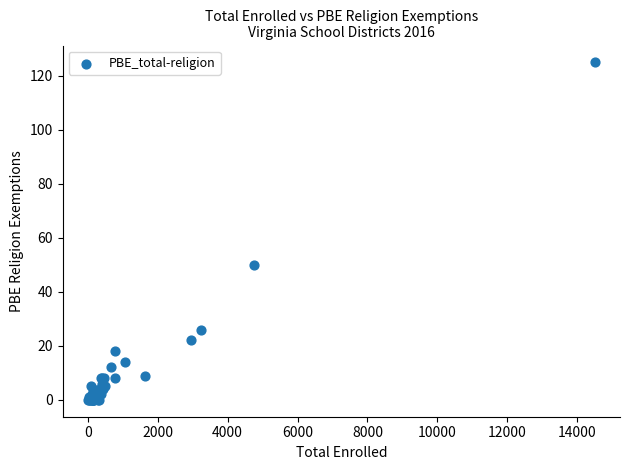

What Y value in the scatter plot is closest to 62?

50